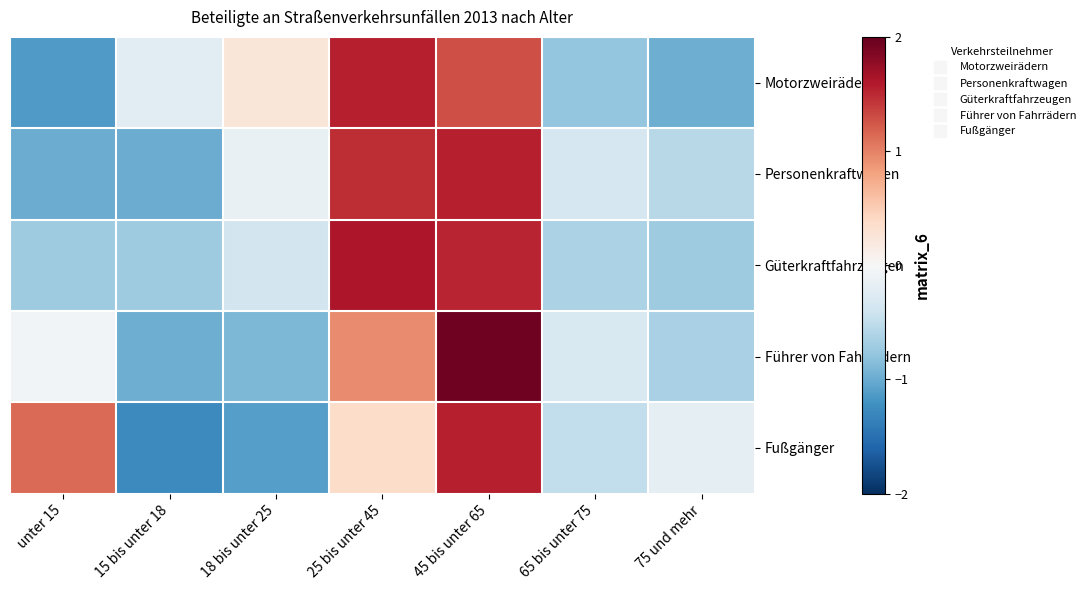

Reading right to left, transcribe all the data shown in this chart.

Motorzweirädern: 75 und mehr=-1.0	65 bis unter 75=-0.8	45 bis unter 65=1.3	25 bis unter 45=1.6	18 bis unter 25=0.2	15 bis unter 18=-0.2	unter 15=-1.1
Personenkraftwagen: 75 und mehr=-0.6	65 bis unter 75=-0.3	45 bis unter 65=1.6	25 bis unter 45=1.5	18 bis unter 25=-0.2	15 bis unter 18=-1.0	unter 15=-1.0
Güterkraftfahrzeugen: 75 und mehr=-0.7	65 bis unter 75=-0.6	45 bis unter 65=1.5	25 bis unter 45=1.6	18 bis unter 25=-0.4	15 bis unter 18=-0.7	unter 15=-0.7
Führer von Fahrrädern: 75 und mehr=-0.7	65 bis unter 75=-0.3	45 bis unter 65=2.0	25 bis unter 45=0.9	18 bis unter 25=-0.9	15 bis unter 18=-1.0	unter 15=-0.1
Fußgänger: 75 und mehr=-0.2	65 bis unter 75=-0.5	45 bis unter 65=1.6	25 bis unter 45=0.4	18 bis unter 25=-1.1	15 bis unter 18=-1.3	unter 15=1.1